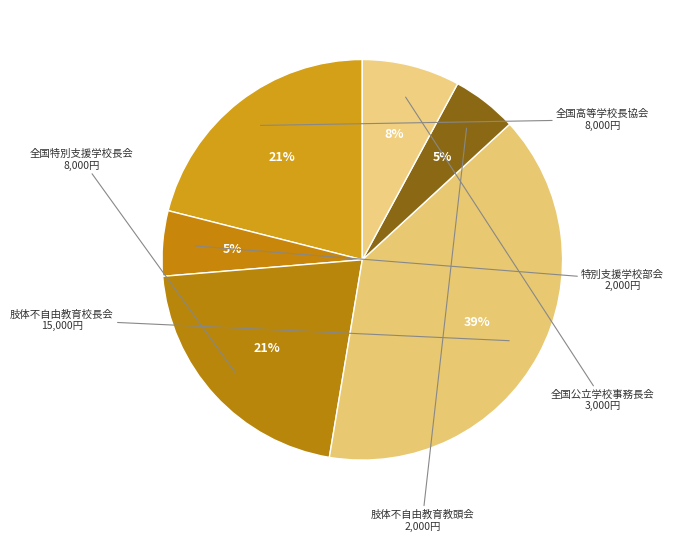

How many segments does this pie chart have?

6